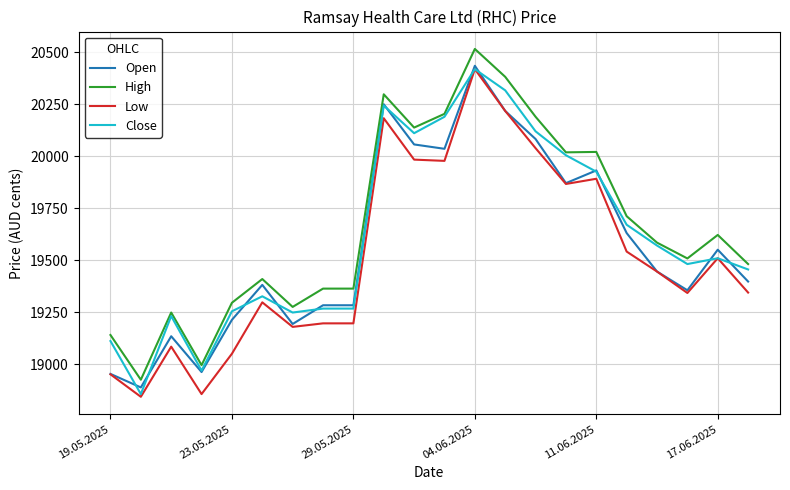

True or false: High and Low cross at least once.

False